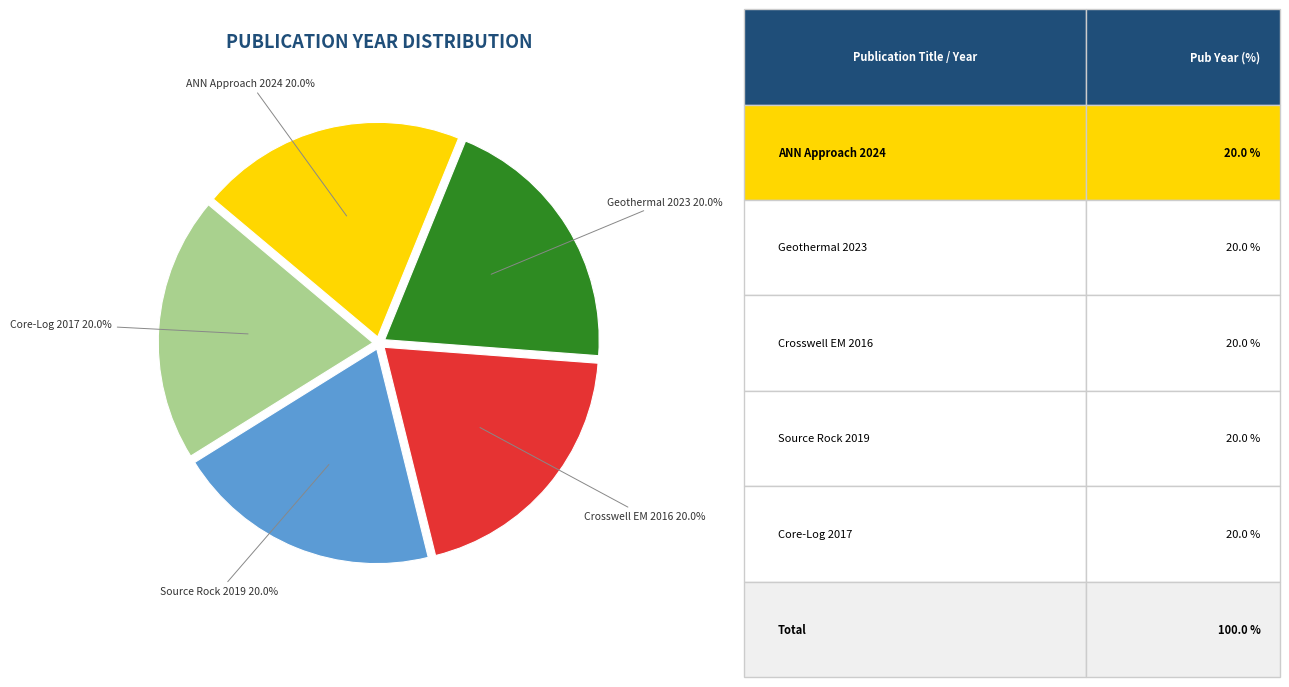

What portion of the pie excludes Geothermal 2023?

80.0%